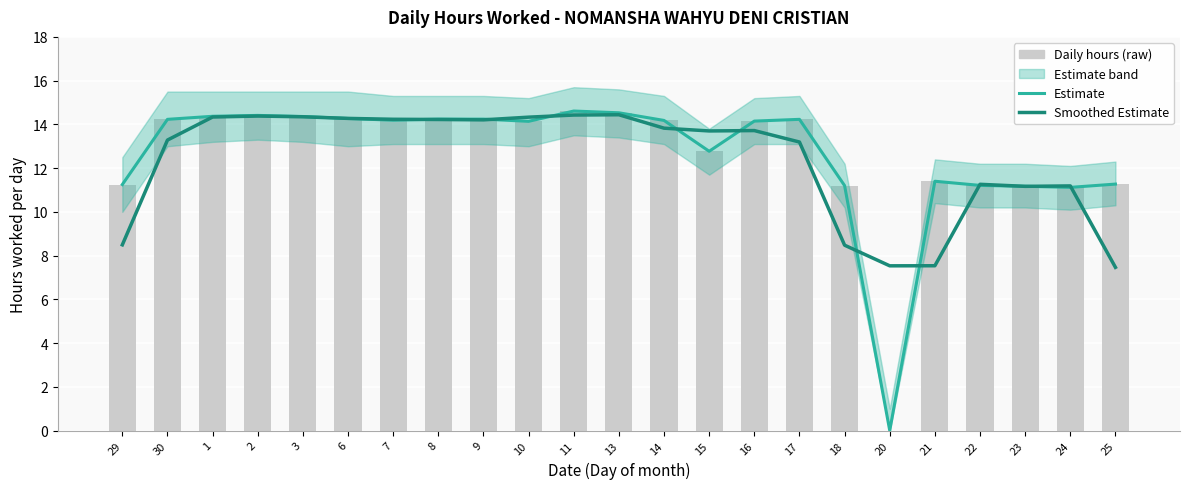

What is the label of the 17th bar from the right?

7